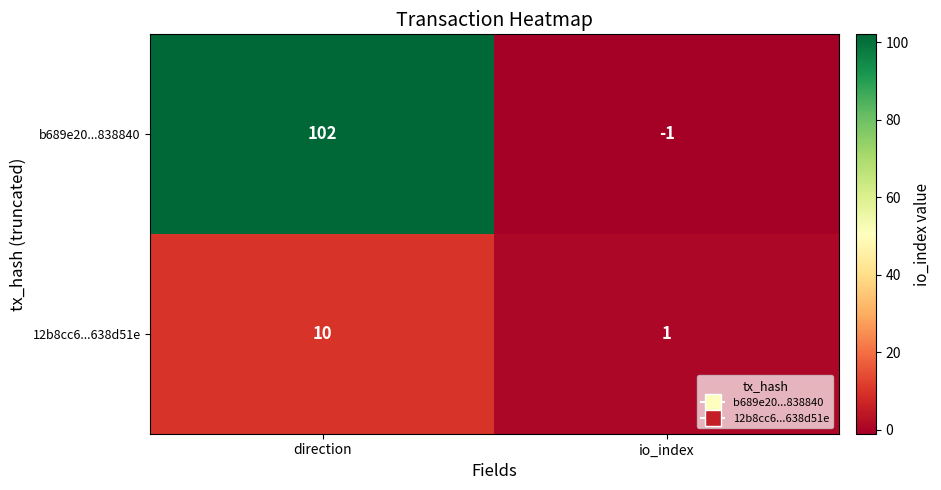

At which label does 12b8cc6...638d51e reach its minimum?

io_index